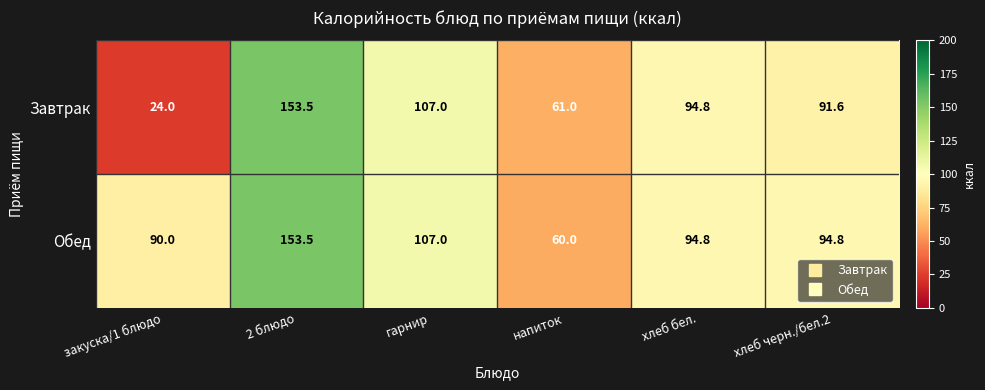

Which series has the widest spread of values?

Завтрак